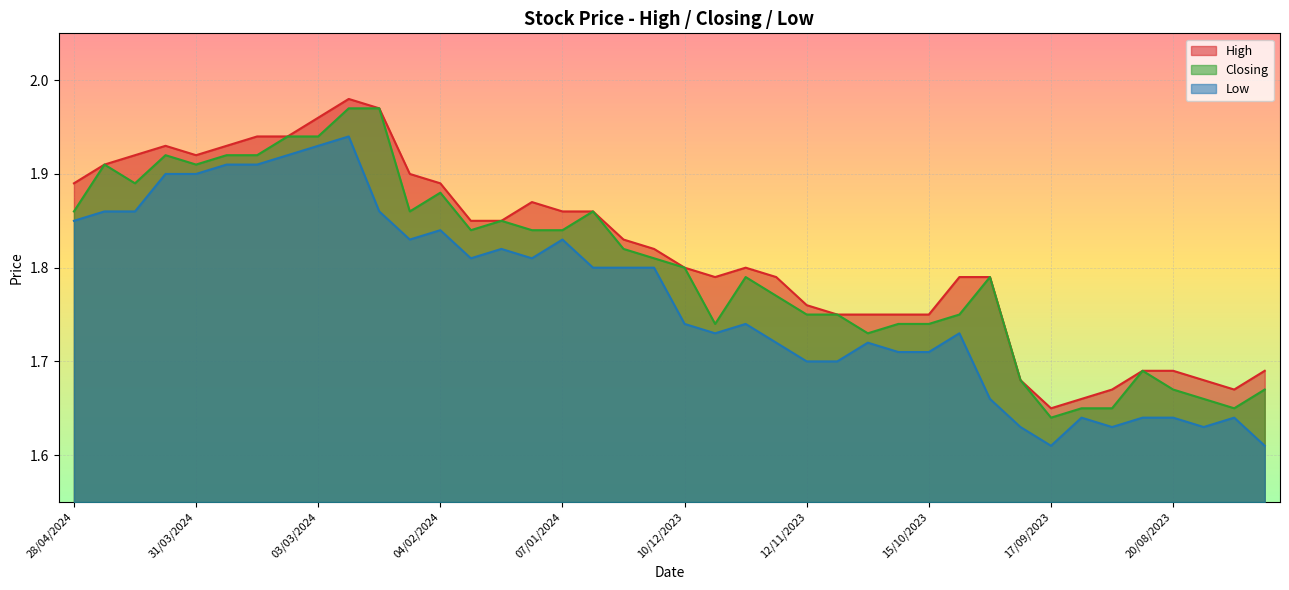

The value of Closing at 24/12/2023 is 0.4. True or false?

False